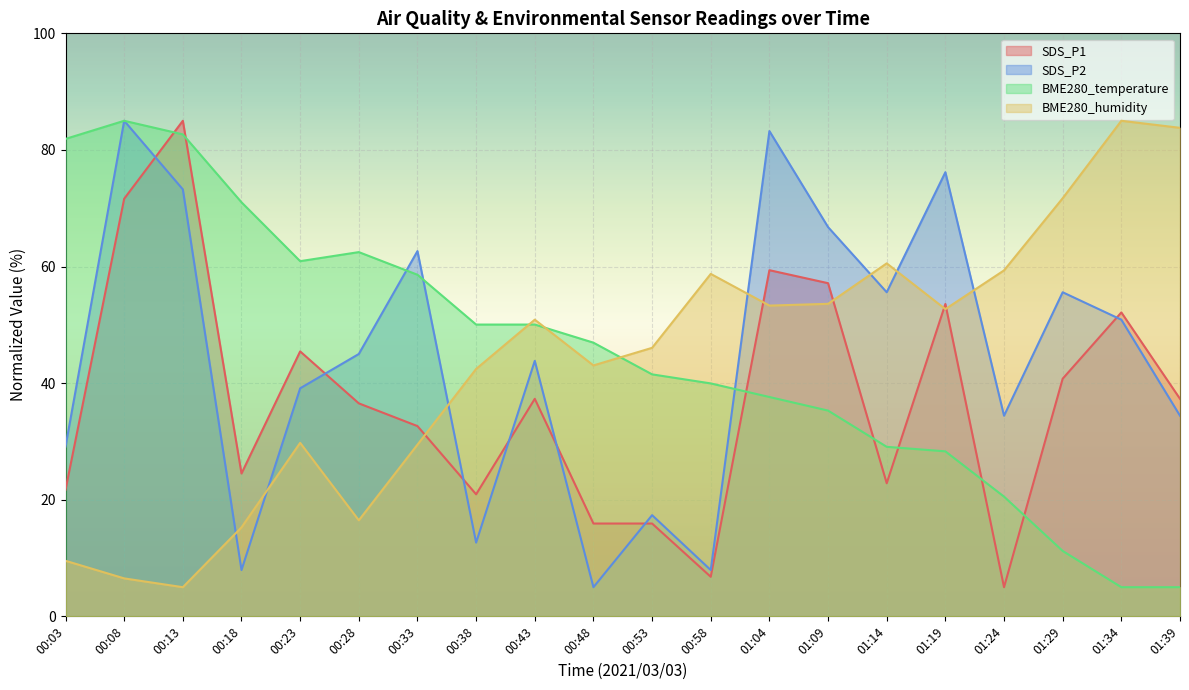

What is the value of the SDS_P2 point at the 9th from the left?

43.8